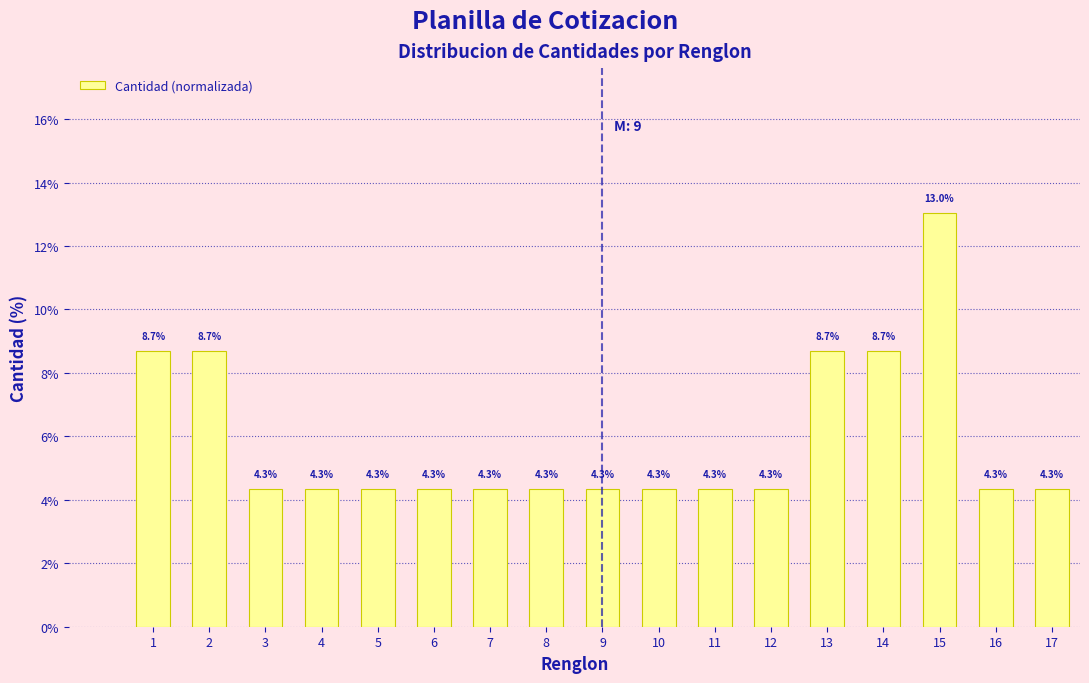

Reading right to left, list all the values displayed in this chart.

17=4.3	16=4.3	15=13.0	14=8.7	13=8.7	12=4.3	11=4.3	10=4.3	9=4.3	8=4.3	7=4.3	6=4.3	5=4.3	4=4.3	3=4.3	2=8.7	1=8.7